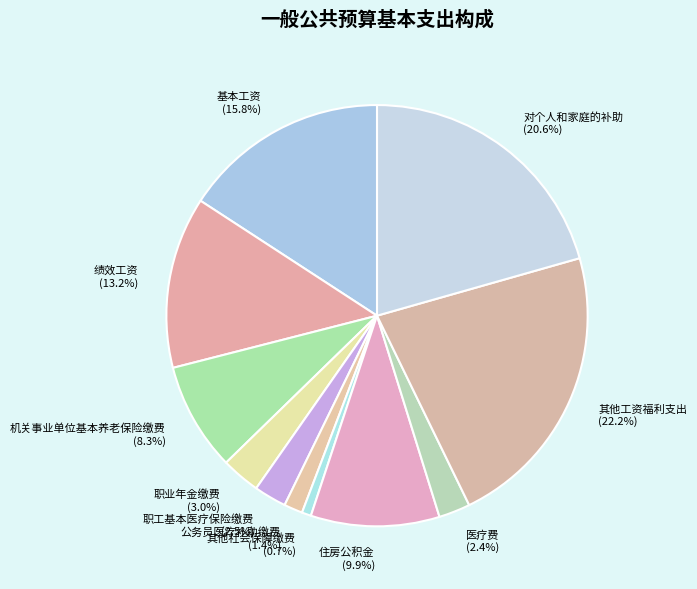

To the nearest percent, what is the combined percentage of 其他工资福利支出 and 绩效工资?

35%